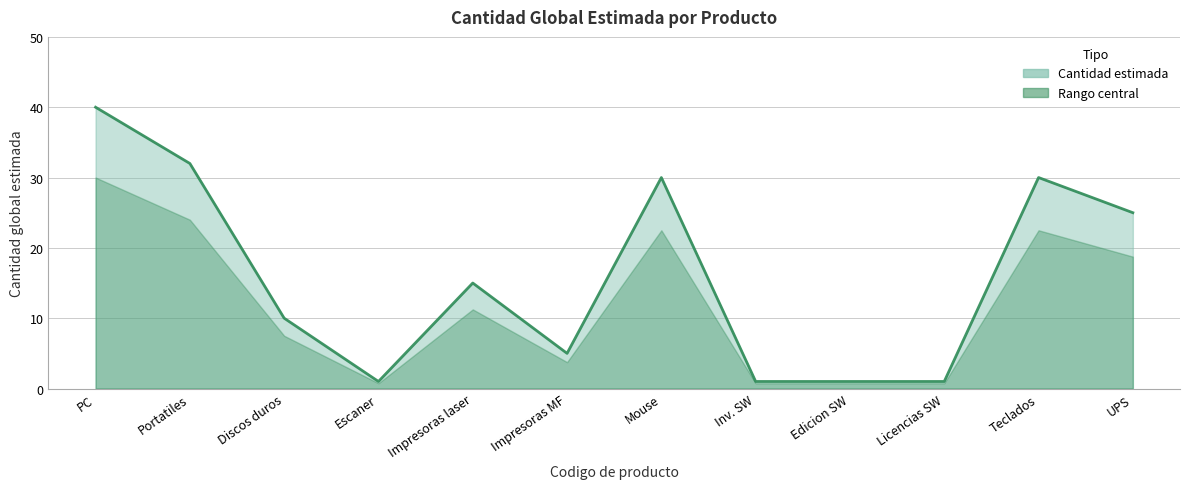

Reading right to left, list all the values displayed in this chart.

UPS=25	Teclados=30	Licencias SW=1	Edicion SW=1	Inv. SW=1	Mouse=30	Impresoras MF=5	Impresoras laser=15	Escaner=1	Discos duros=10	Portatiles=32	PC=40